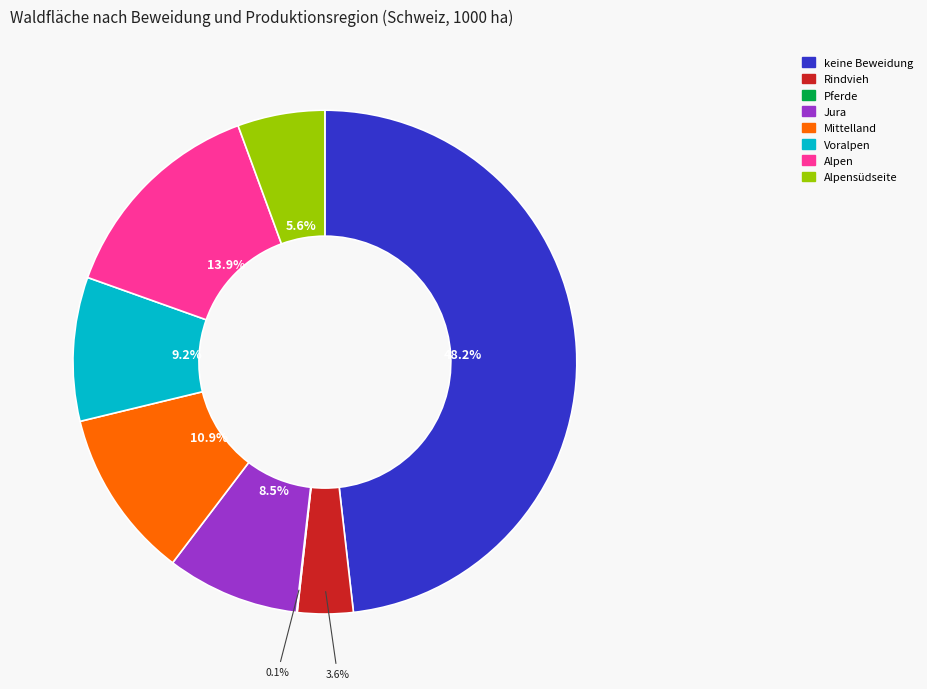

To the nearest percent, what is the combined percentage of keine Beweidung and Rindvieh?

52%